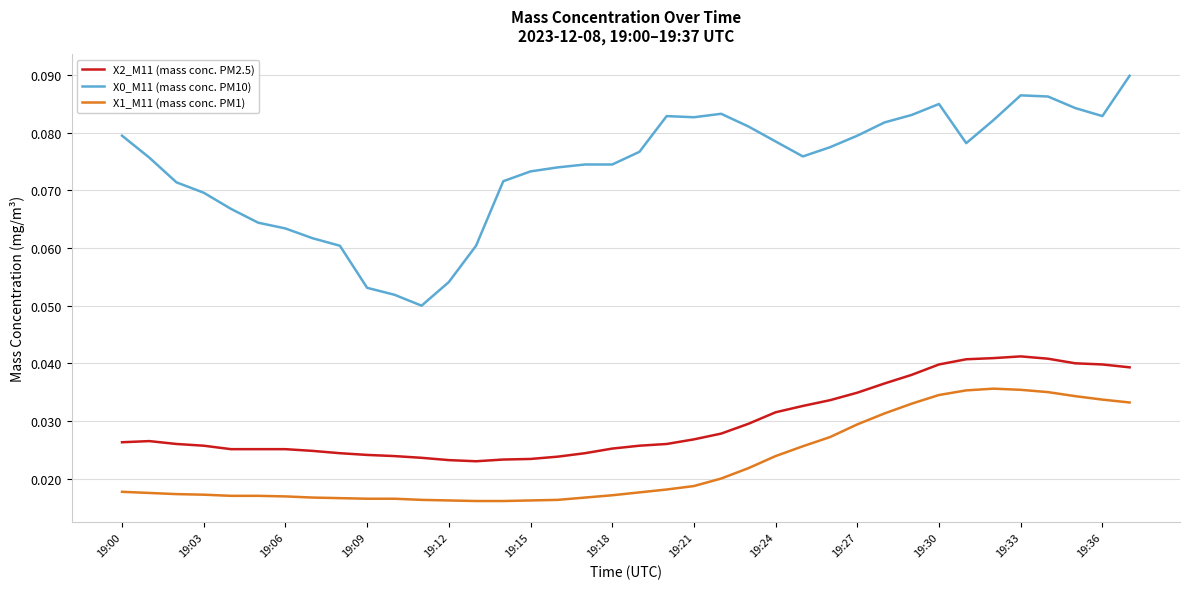

True or false: X2_M11 (mass conc. PM2.5) and X1_M11 (mass conc. PM1) cross at least once.

False